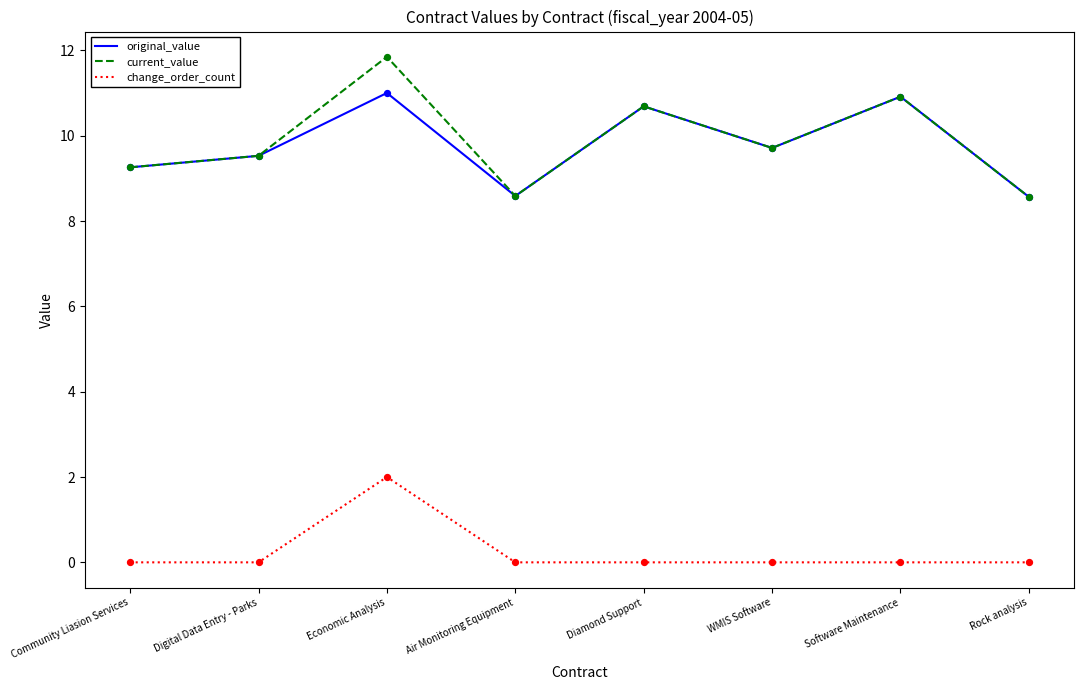

Which series has the largest total across all categories?

current_value